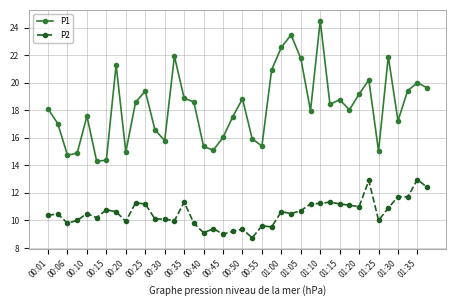

What are all the series names shown in the legend?

P1, P2